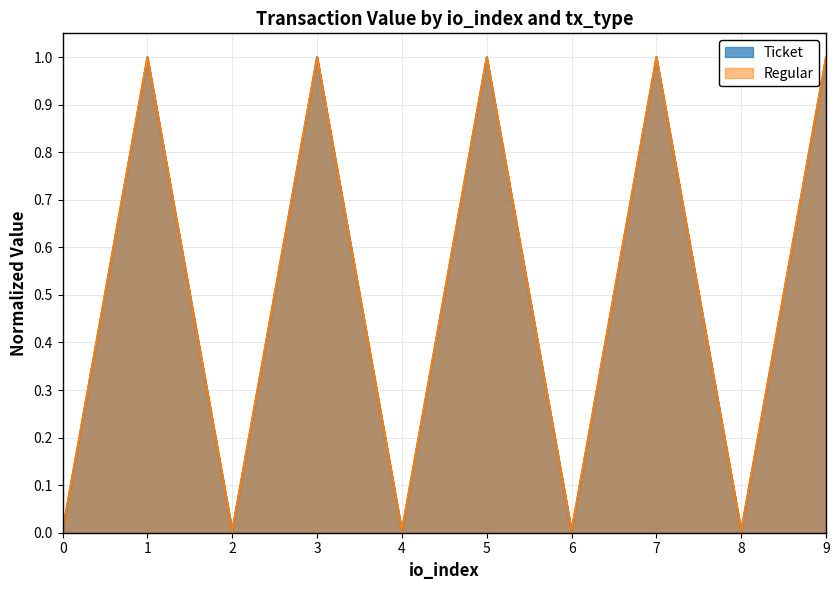

What is the total value across all series at 3?

2.0